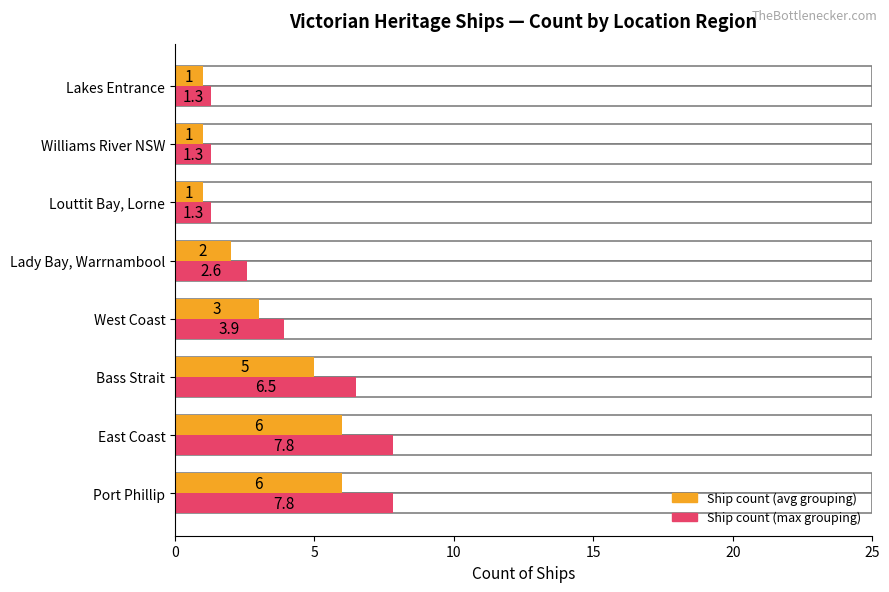

Which series changed the most between East Coast and Bass Strait?

Ship count (max grouping)